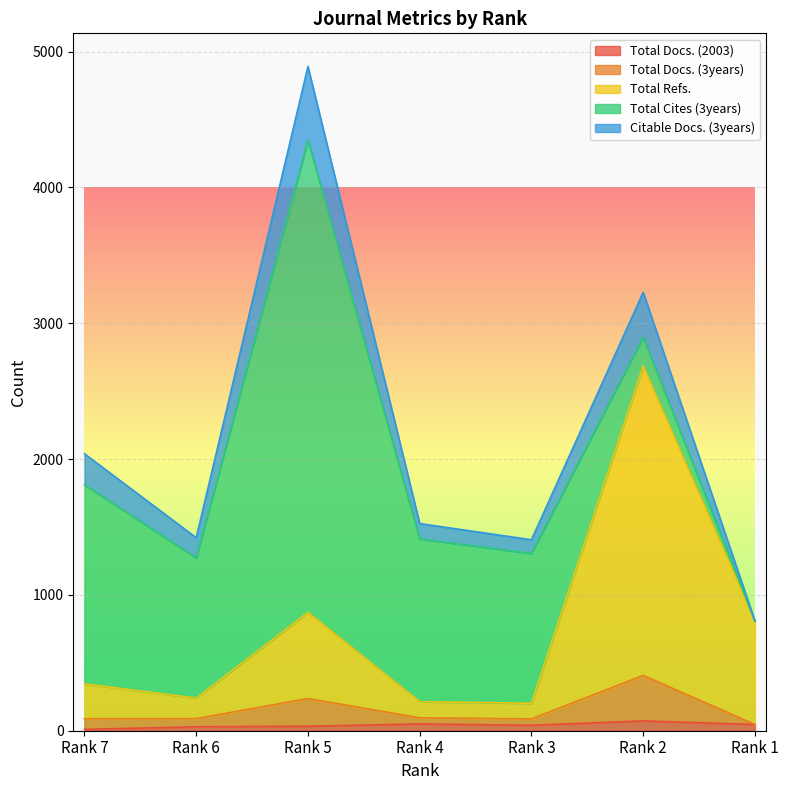

What is the difference between the Total Docs. (3years) values at Rank 6 and Rank 5?

148